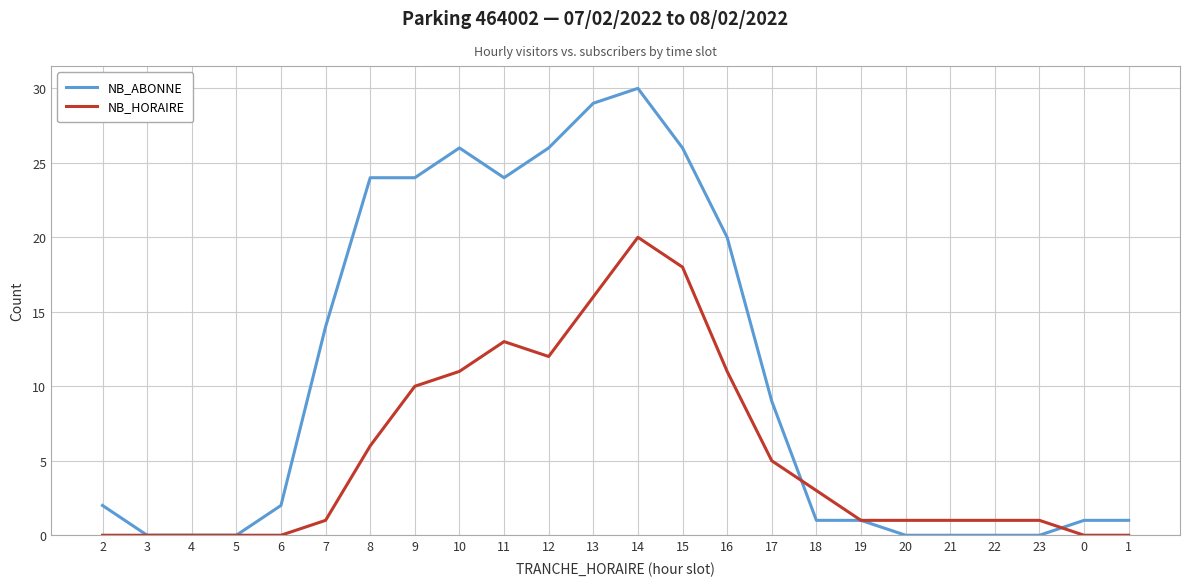

Between 8 and 22, which series saw the biggest shift?

NB_ABONNE